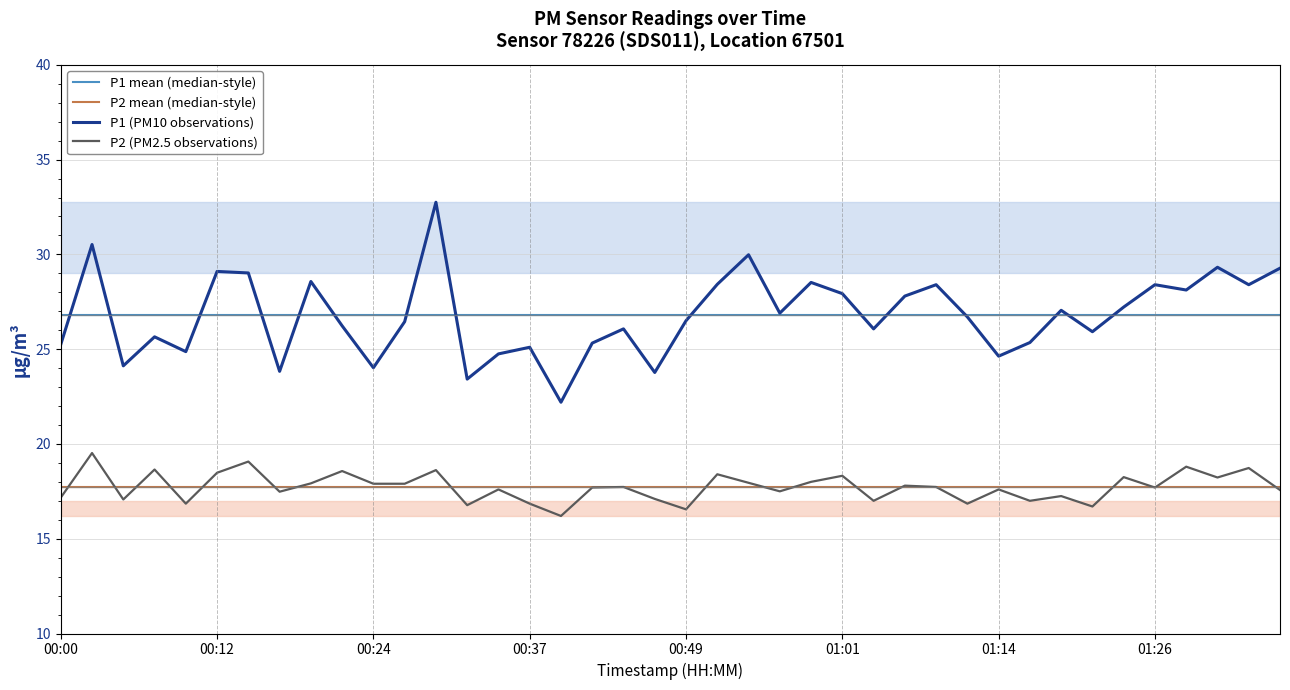

What is the sum of all P1 (PM10 observations) values?

1071.9